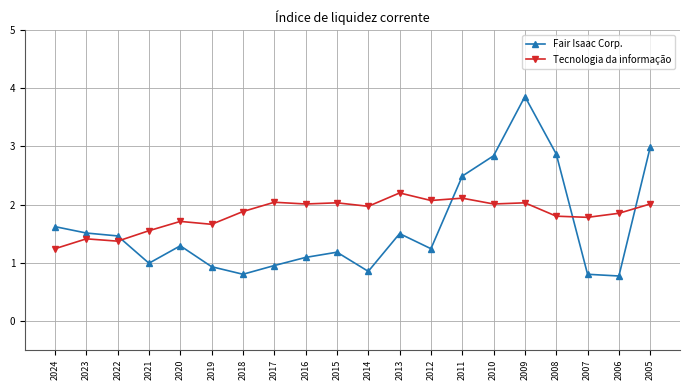

At 2008, list the series in order from smallest to largest.

Tecnologia da informação, Fair Isaac Corp.